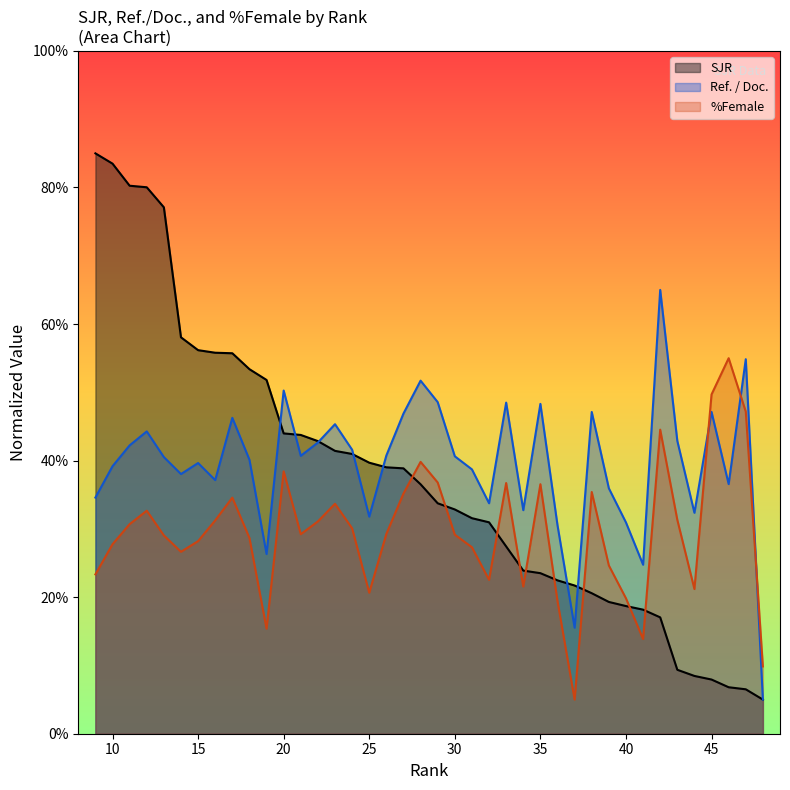

List the series in order of their overall mean, lowest first.

%Female, SJR, Ref. / Doc.